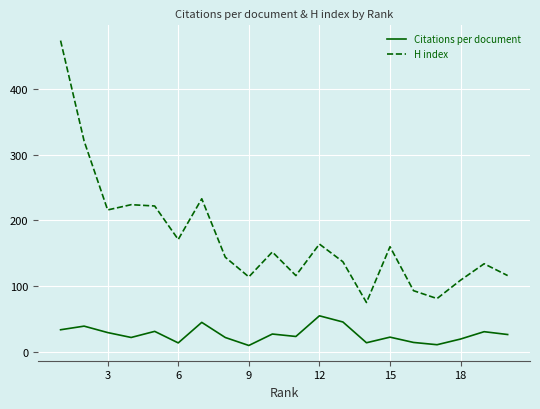

True or false: Citations per document and H index cross at least once.

False